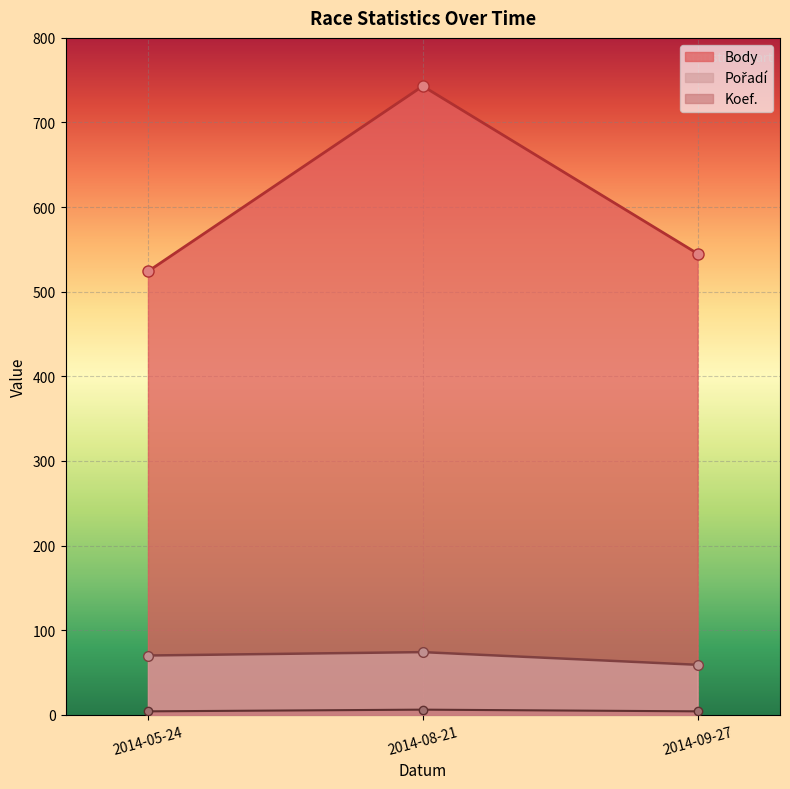

Reading left to right, list all the values displayed in this chart.

Body: 524	743	545
Pořadí: 70	74	59
Koef.: 4	6	4